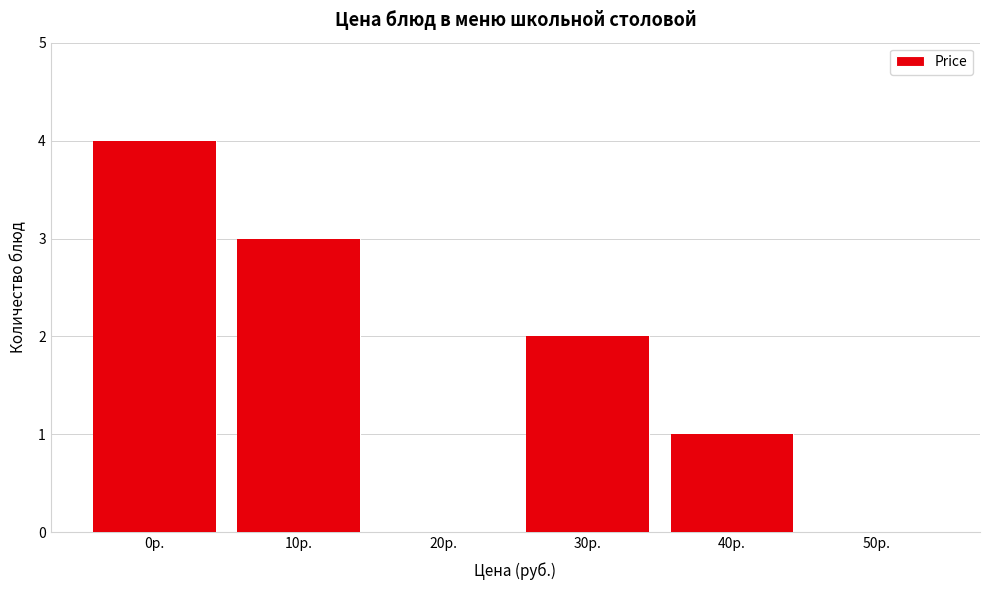

Reading right to left, extract all data points from this chart.

50р.=0	40р.=1	30р.=2	20р.=0	10р.=3	0р.=4